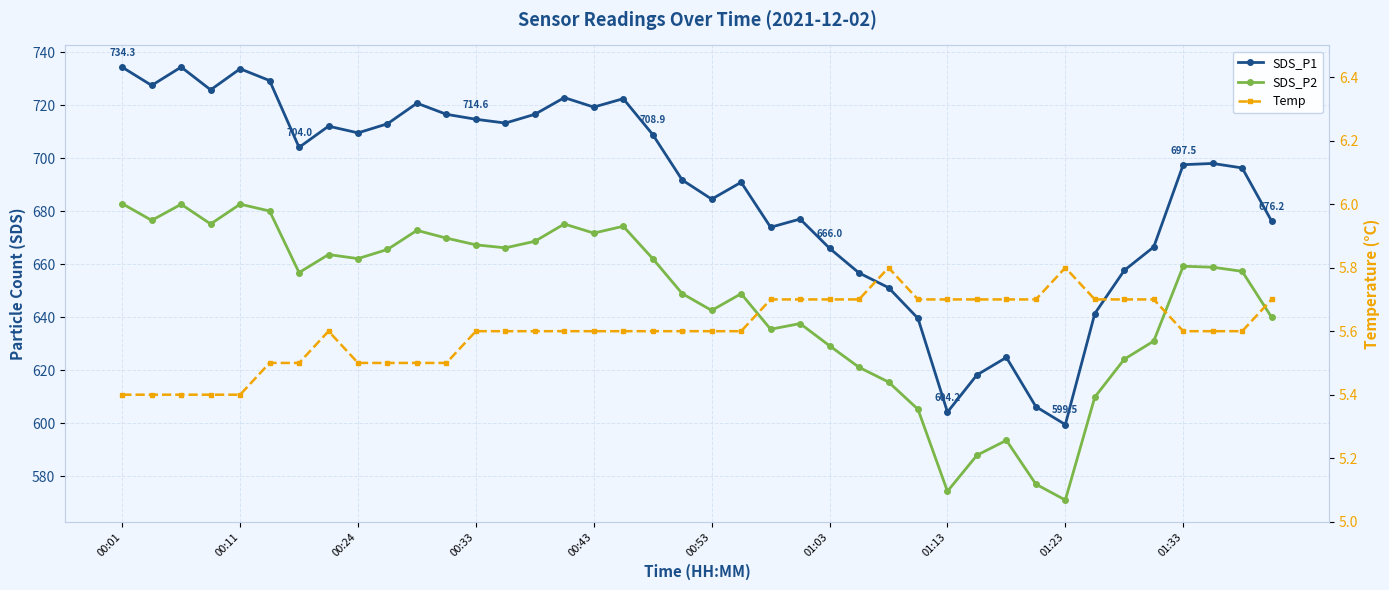

At which category is the sum across all series the highest?

00:01